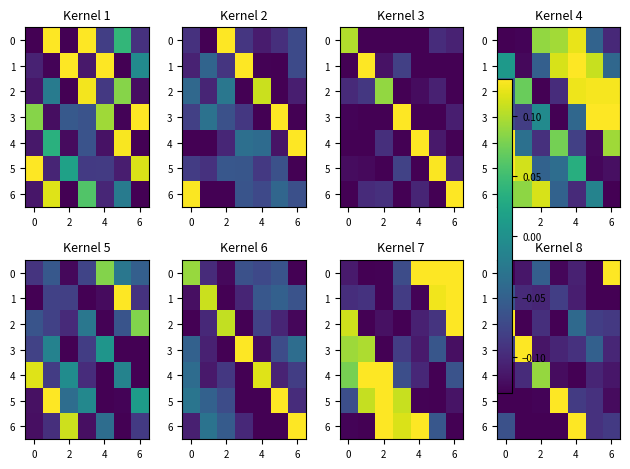

How many values in row_2 are above zero?

1